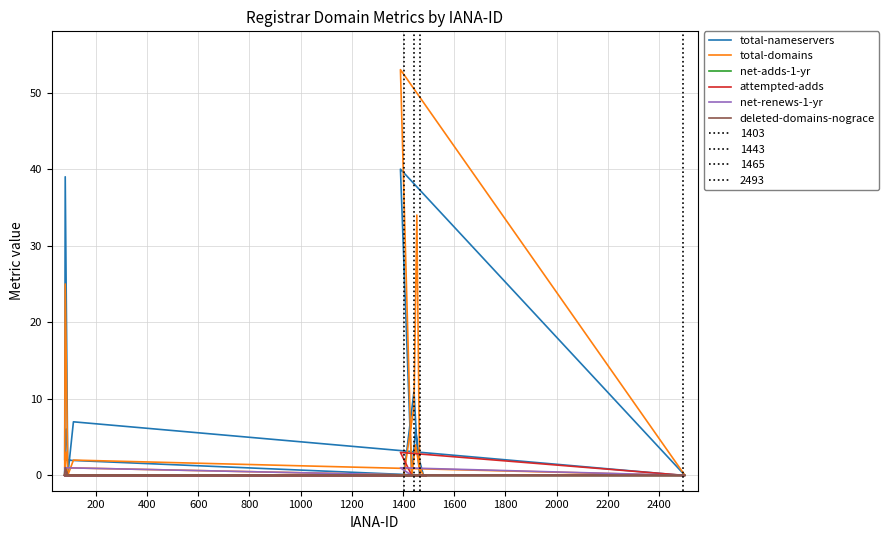

How many data points does each series have?

20